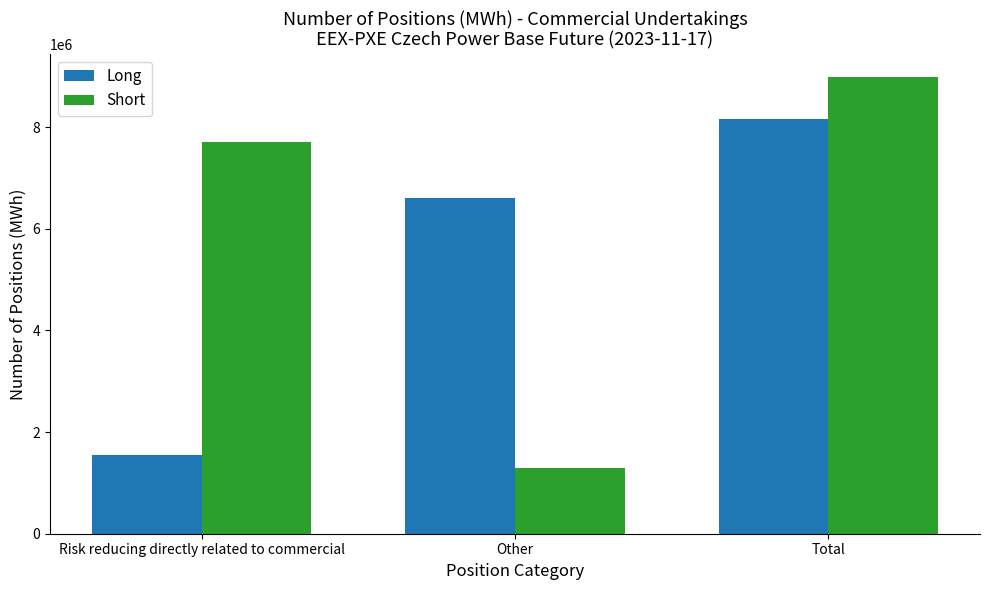

What is the spread (max minus min) of values at Other?

5310979